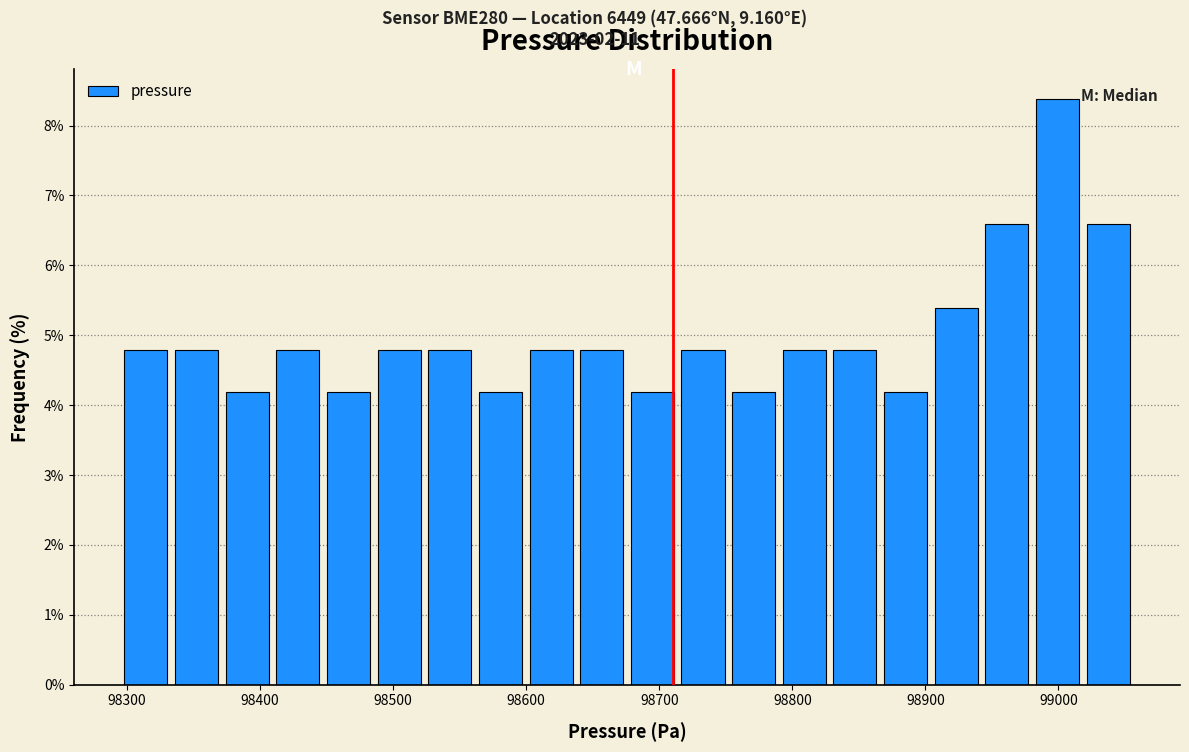

Around what value on the x-axis is the tallest bar? Give the approximate position of its centre, as read against the axis.

99000